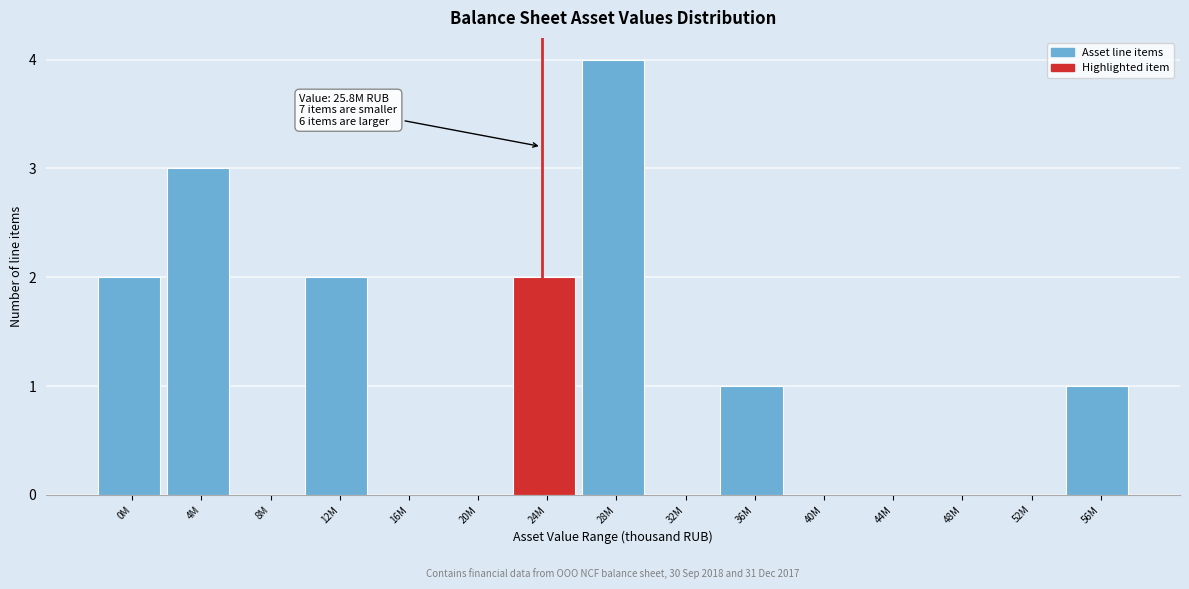

Reading left to right, list all the values displayed in this chart.

0M=2	4M=3	8M=0	12M=2	16M=0	20M=0	24M=2	28M=4	32M=0	36M=1	40M=0	44M=0	48M=0	52M=0	56M=1